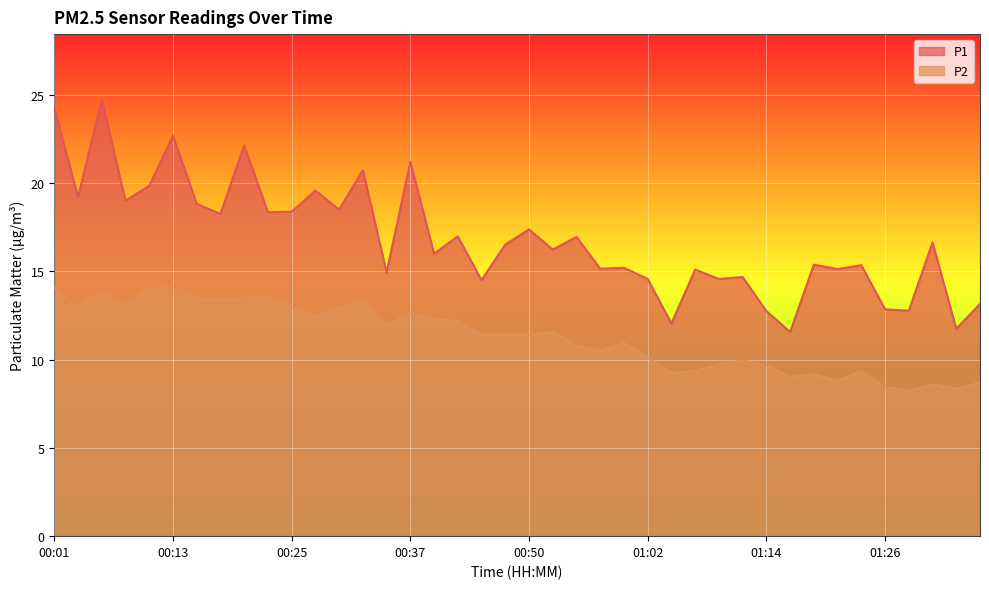

Reading right to left, transcribe all the data shown in this chart.

P1: 01:36=13.2	01:33=11.8	01:31=16.6	01:28=12.8	01:26=12.8	01:24=15.3	01:21=15.1	01:19=15.4	01:16=11.6	01:14=12.8	01:11=14.7	01:09=14.6	01:07=15.1	01:04=12.1	01:02=14.6	00:59=15.2	00:57=15.2	00:54=16.9	00:52=16.2	00:50=17.4	00:47=16.5	00:45=14.5	00:42=17.0	00:40=16.0	00:37=21.2	00:35=14.9	00:32=20.7	00:30=18.5	00:28=19.6	00:25=18.4	00:23=18.4	00:20=22.1	00:18=18.2	00:15=18.8	00:13=22.7	00:11=19.9	00:08=19.0	00:06=24.7	00:03=19.2	00:01=24.3
P2: 01:36=8.7	01:33=8.3	01:31=8.6	01:28=8.2	01:26=8.4	01:24=9.3	01:21=8.8	01:19=9.2	01:16=9.0	01:14=9.7	01:11=9.9	01:09=9.8	01:07=9.3	01:04=9.2	01:02=10.1	00:59=10.9	00:57=10.5	00:54=10.8	00:52=11.6	00:50=11.4	00:47=11.4	00:45=11.4	00:42=12.2	00:40=12.3	00:37=12.7	00:35=11.9	00:32=13.3	00:30=12.9	00:28=12.5	00:25=13.0	00:23=13.5	00:20=13.4	00:18=13.4	00:15=13.4	00:13=14.1	00:11=14.0	00:08=13.1	00:06=13.9	00:03=12.9	00:01=14.1